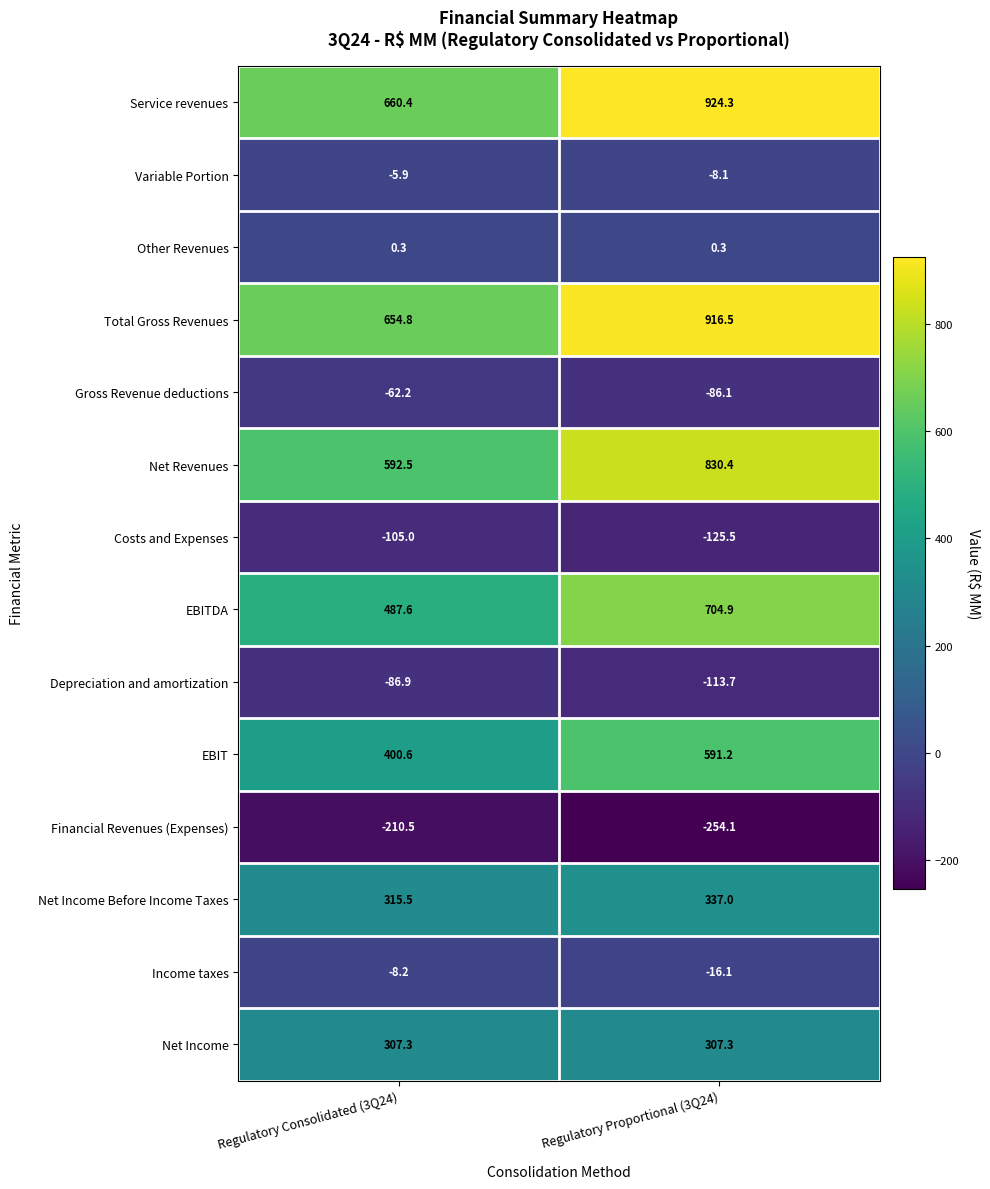

What is the difference between the maximum and minimum values in the Service revenues series?

263.9